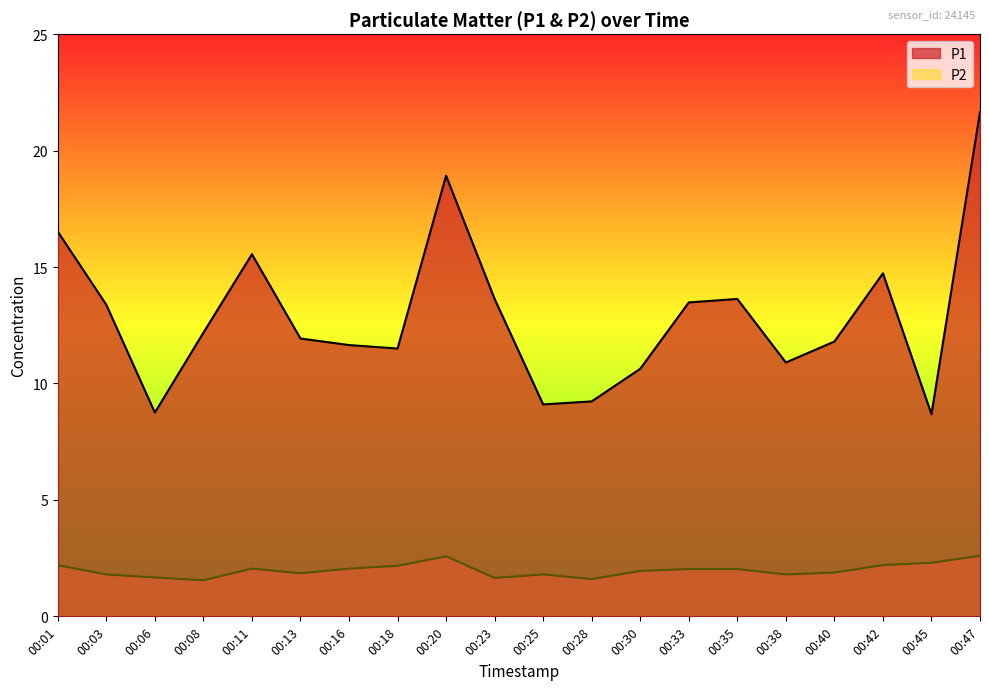

Rank the categories by P2 value from highest to lowest.

00:47, 00:20, 00:45, 00:01, 00:42, 00:18, 00:11, 00:16, 00:33, 00:35, 00:30, 00:40, 00:13, 00:03, 00:25, 00:38, 00:06, 00:23, 00:28, 00:08